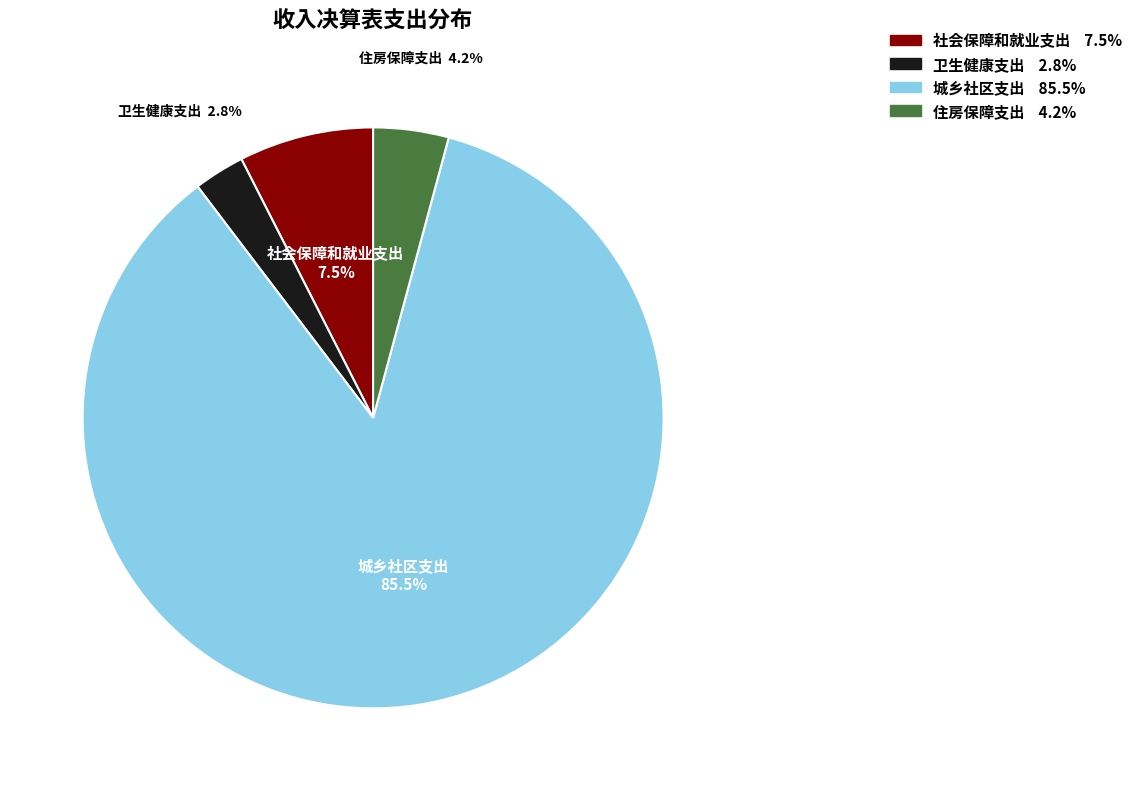

Is there a majority slice in this chart?

Yes